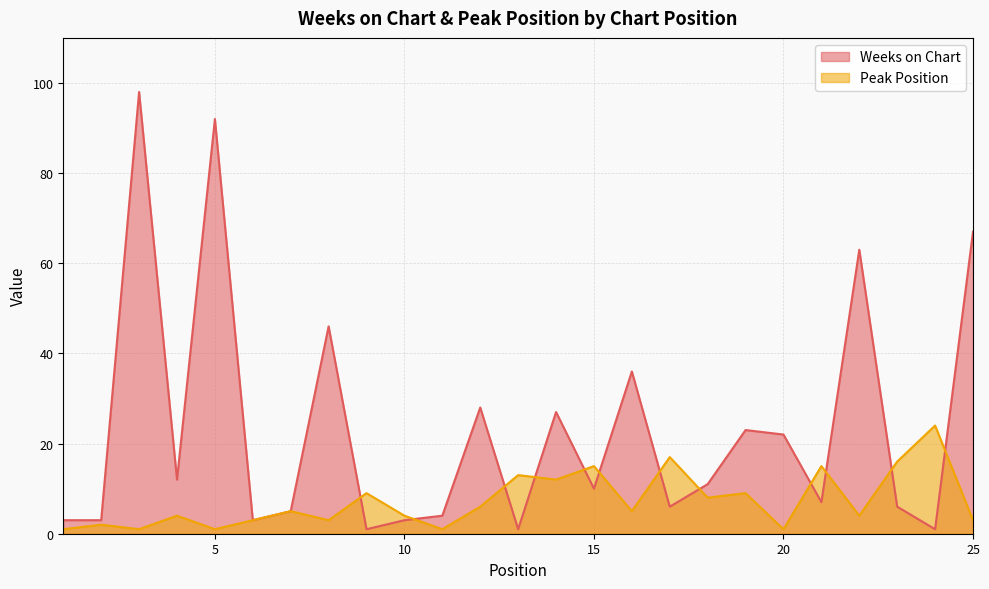

True or false: Weeks on Chart has more than 1 interior local peaks.

True